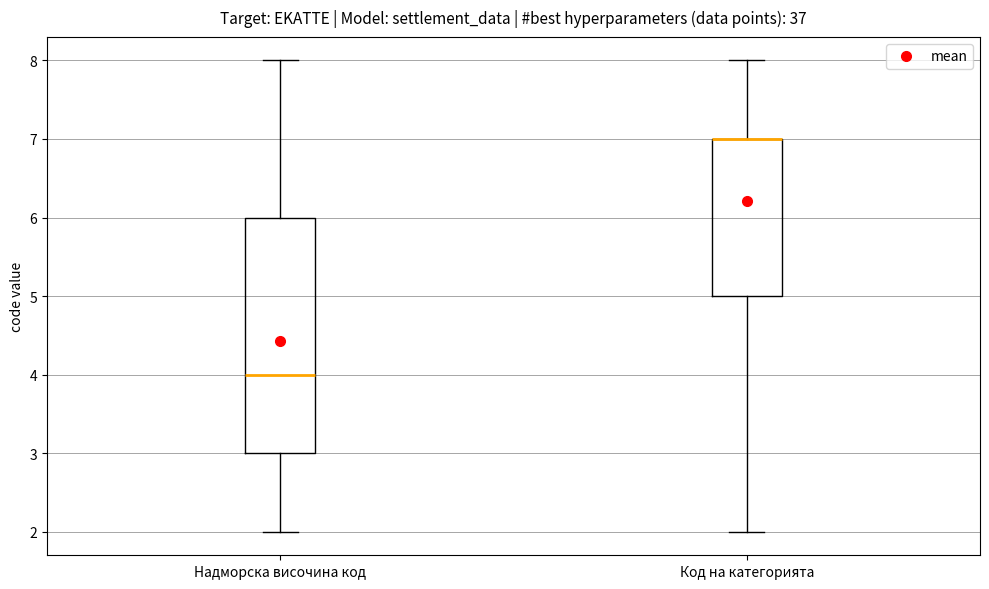

Reading left to right, read every box against the y-axis: the position of its median line, the range the box covers, and the ends of its whiskers. The values are not printed on the chart, so give them approximately, as read against the axis.

Надморска височина код: median 4, box 3 to 6, whiskers 2 to 8
Код на категорията: median 7 (drawn on the box's upper edge), box 5 to 7, whiskers 2 to 8